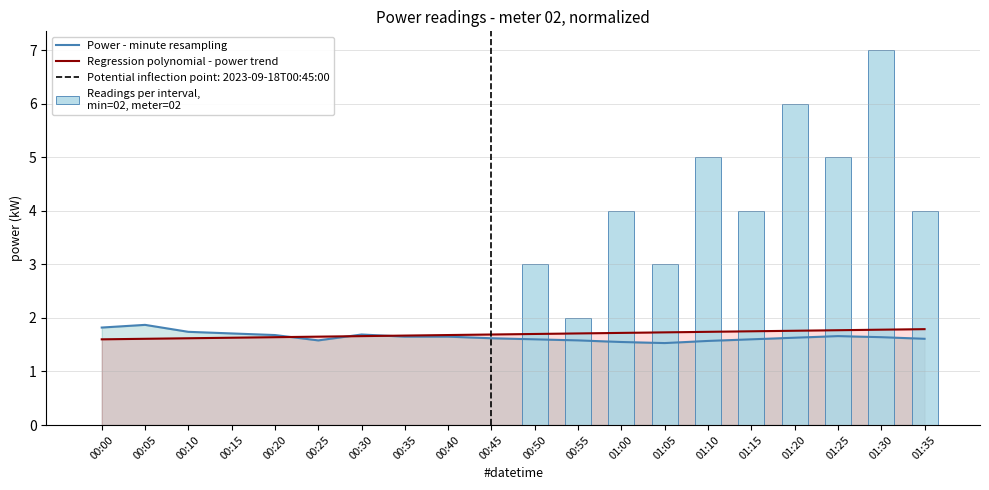

Which series changed the most between 00:55 and 01:00?

Readings per interval,
min=02, meter=02